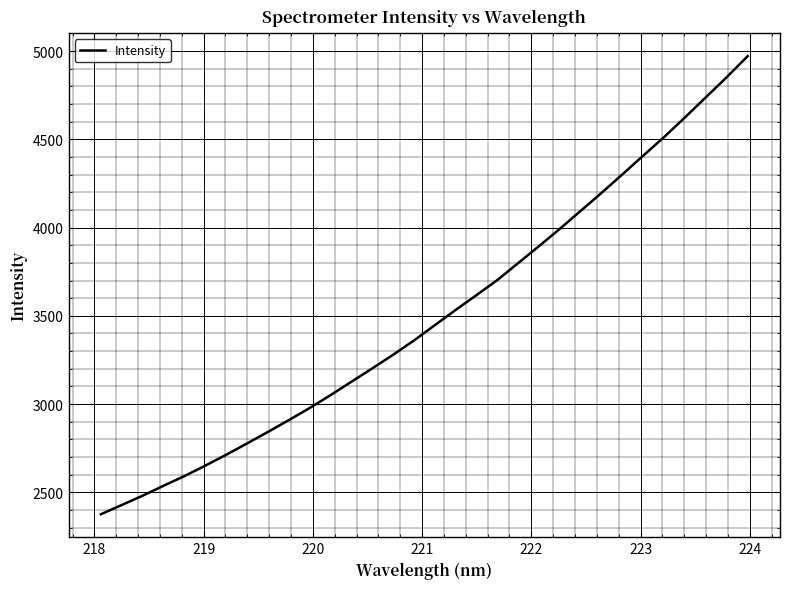

What is the greatest value displayed?

4971.5